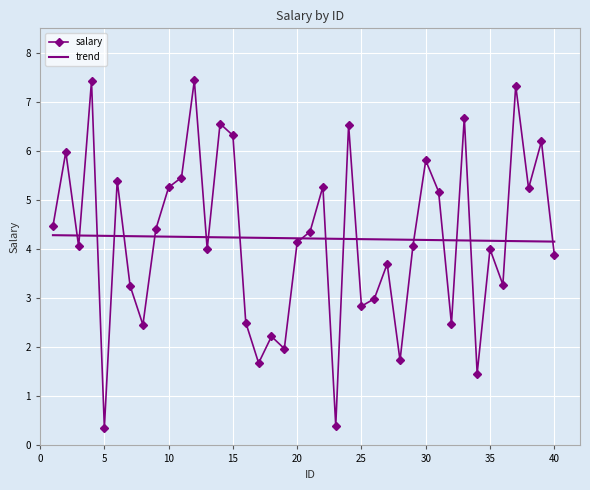

What is the minimum value shown in the chart?

0.4